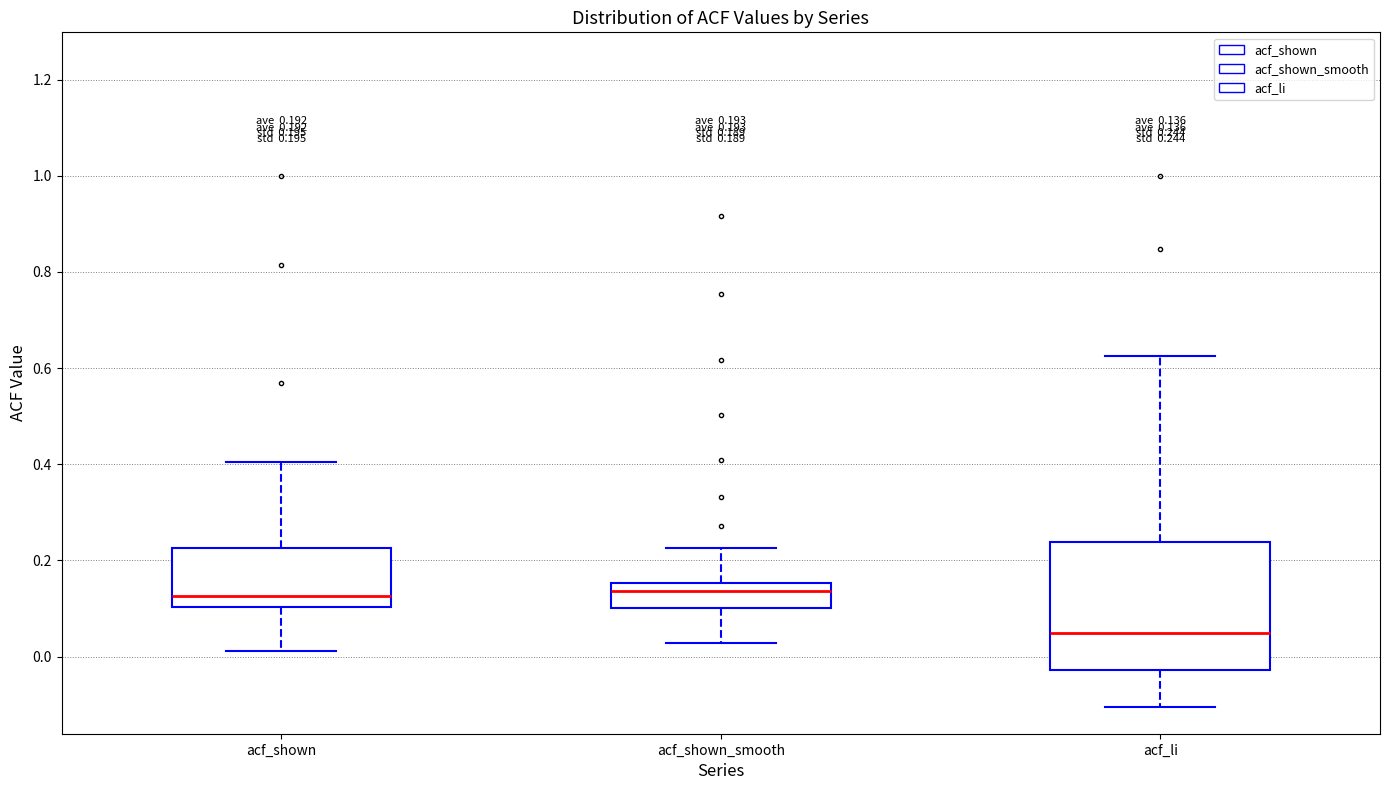

Which box's median line is the lowest?

acf_li